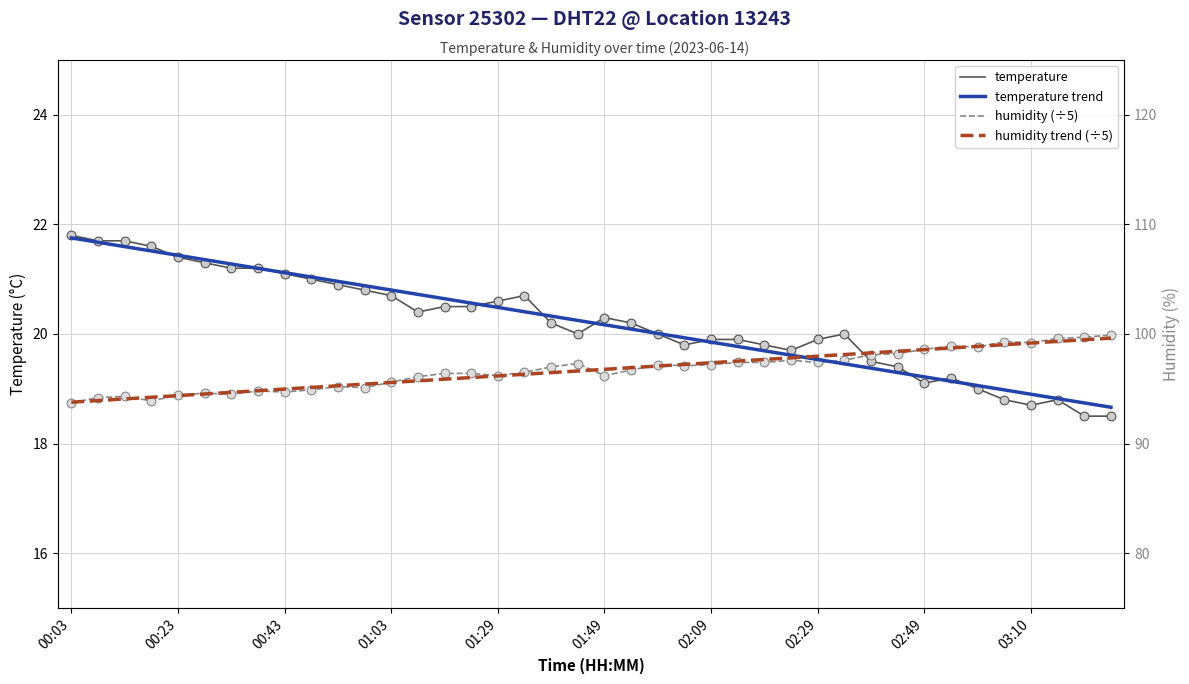

Which series contains the highest Y value?

temperature